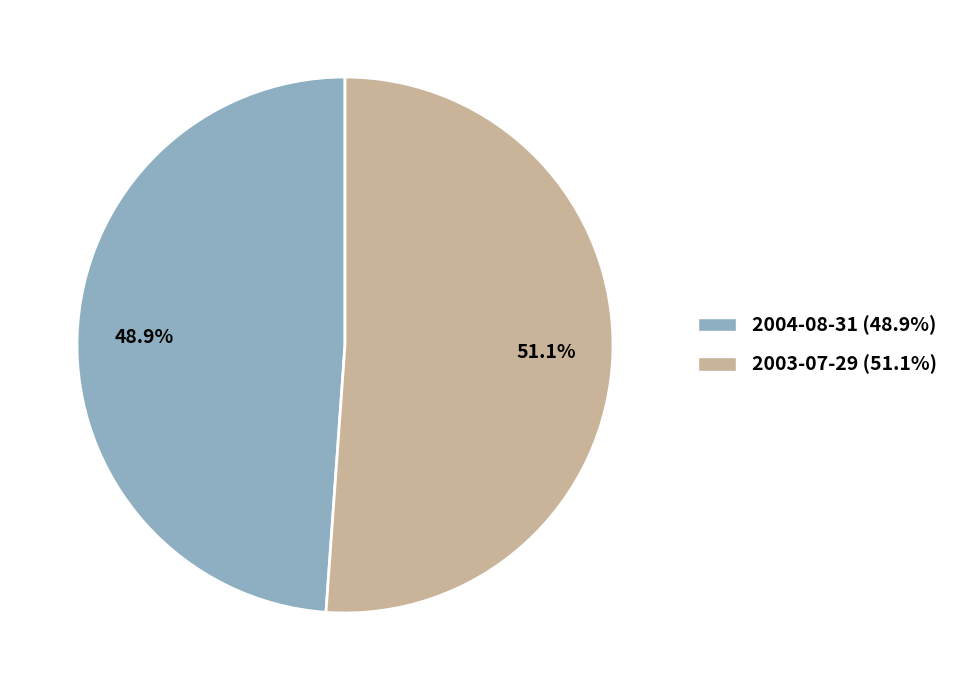

Does any single category account for the majority?

Yes